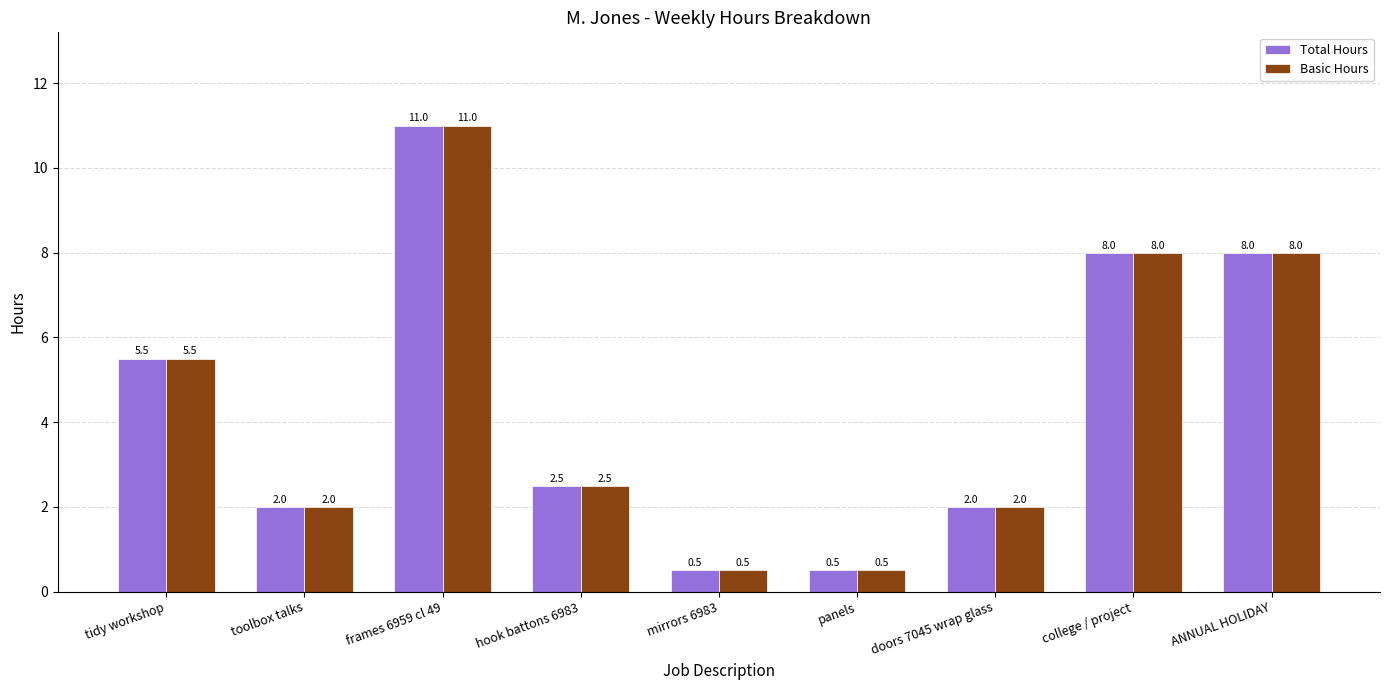

What is the highest value of the Total Hours series?

11.0